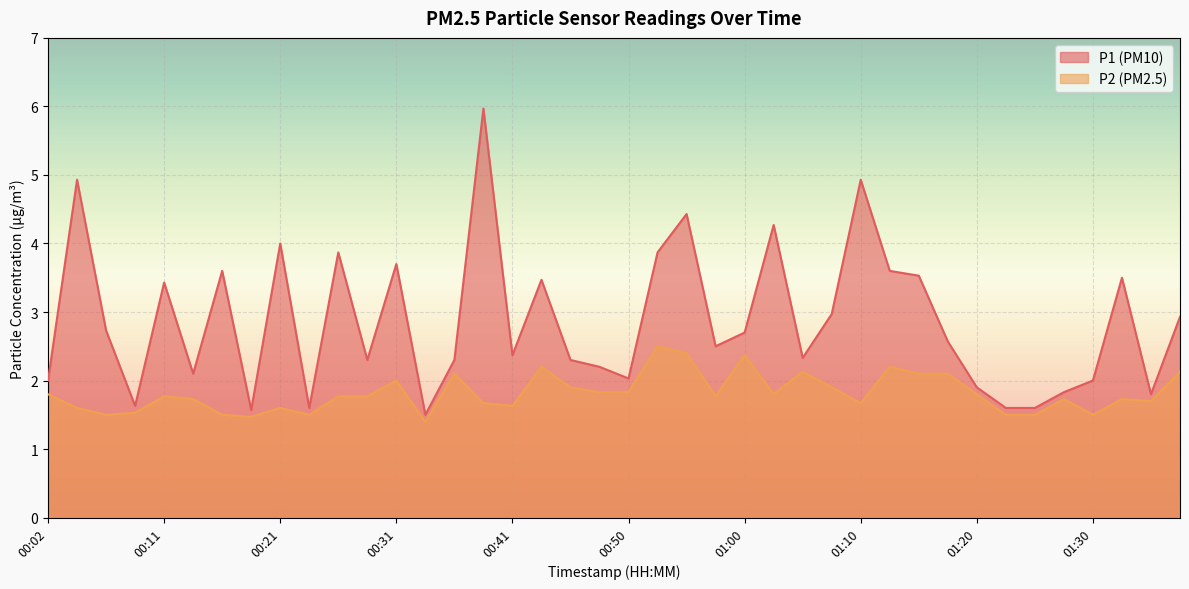

Which category has the lowest value in the P1 series?

00:33